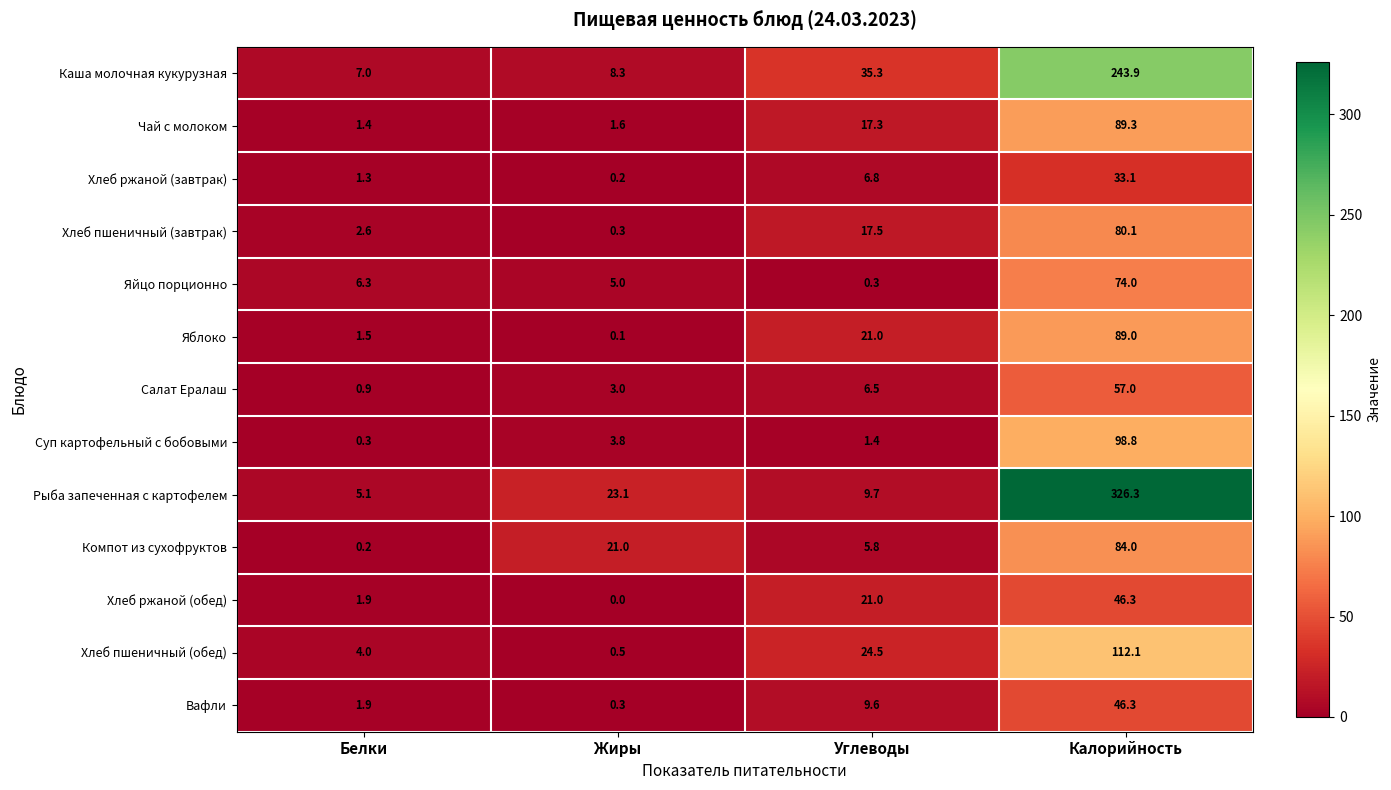

What is the lowest value of the Суп картофельный с бобовыми series?

0.3